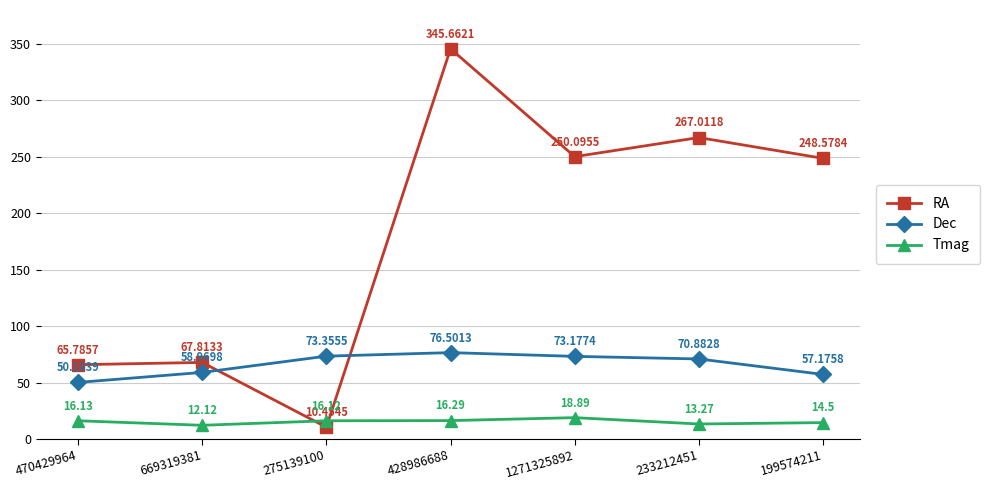

How many lines are shown in the chart?

3